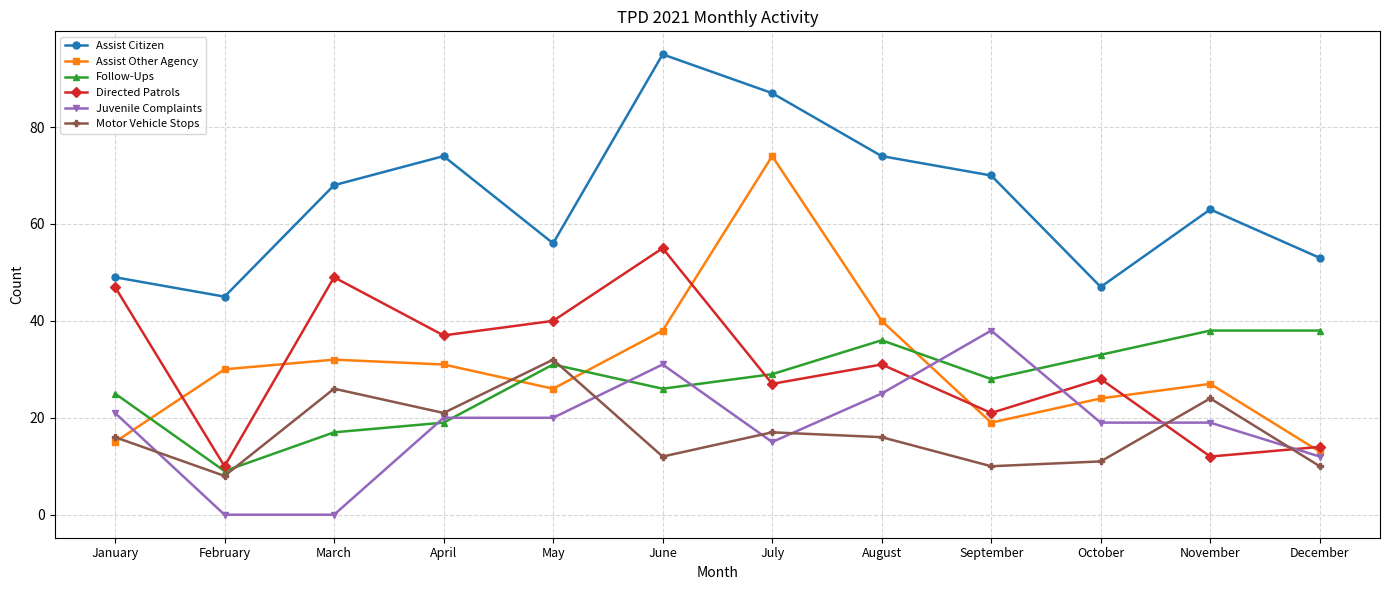

Reading right to left, list all the values displayed in this chart.

Assist Citizen: 53	63	47	70	74	87	95	56	74	68	45	49
Assist Other Agency: 13	27	24	19	40	74	38	26	31	32	30	15
Follow-Ups: 38	38	33	28	36	29	26	31	19	17	9	25
Directed Patrols: 14	12	28	21	31	27	55	40	37	49	10	47
Juvenile Complaints: 12	19	19	38	25	15	31	20	20	0	0	21
Motor Vehicle Stops: 10	24	11	10	16	17	12	32	21	26	8	16